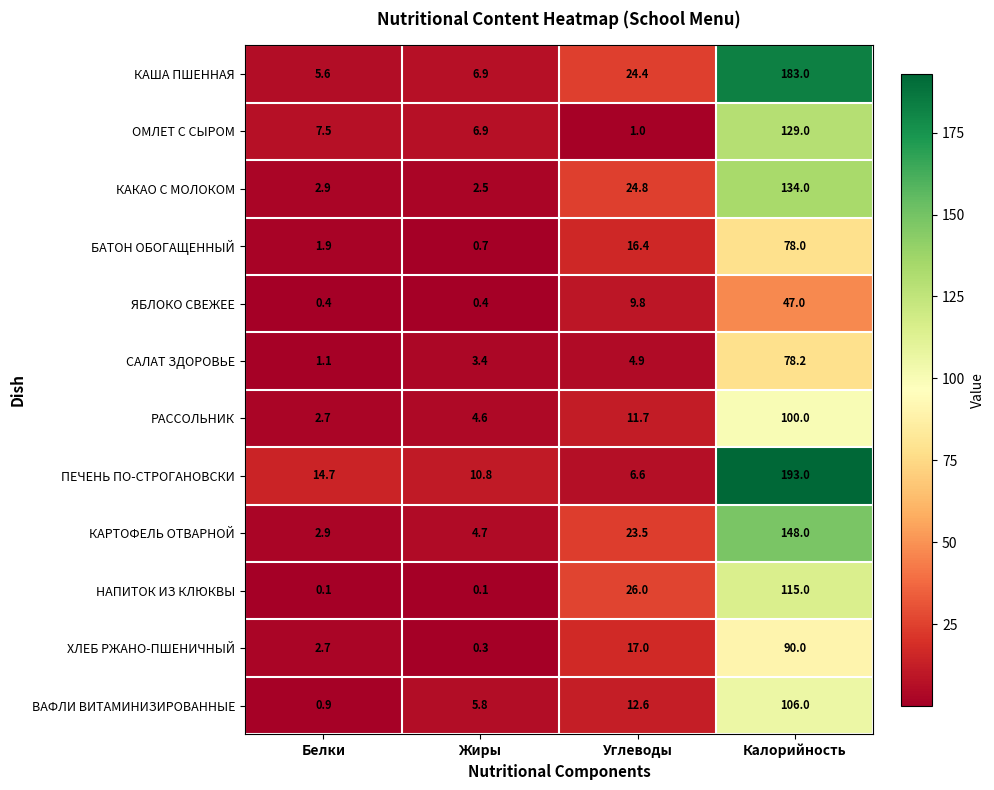

What is the approximate value of КАКАО С МОЛОКОМ at Углеводы?

24.8